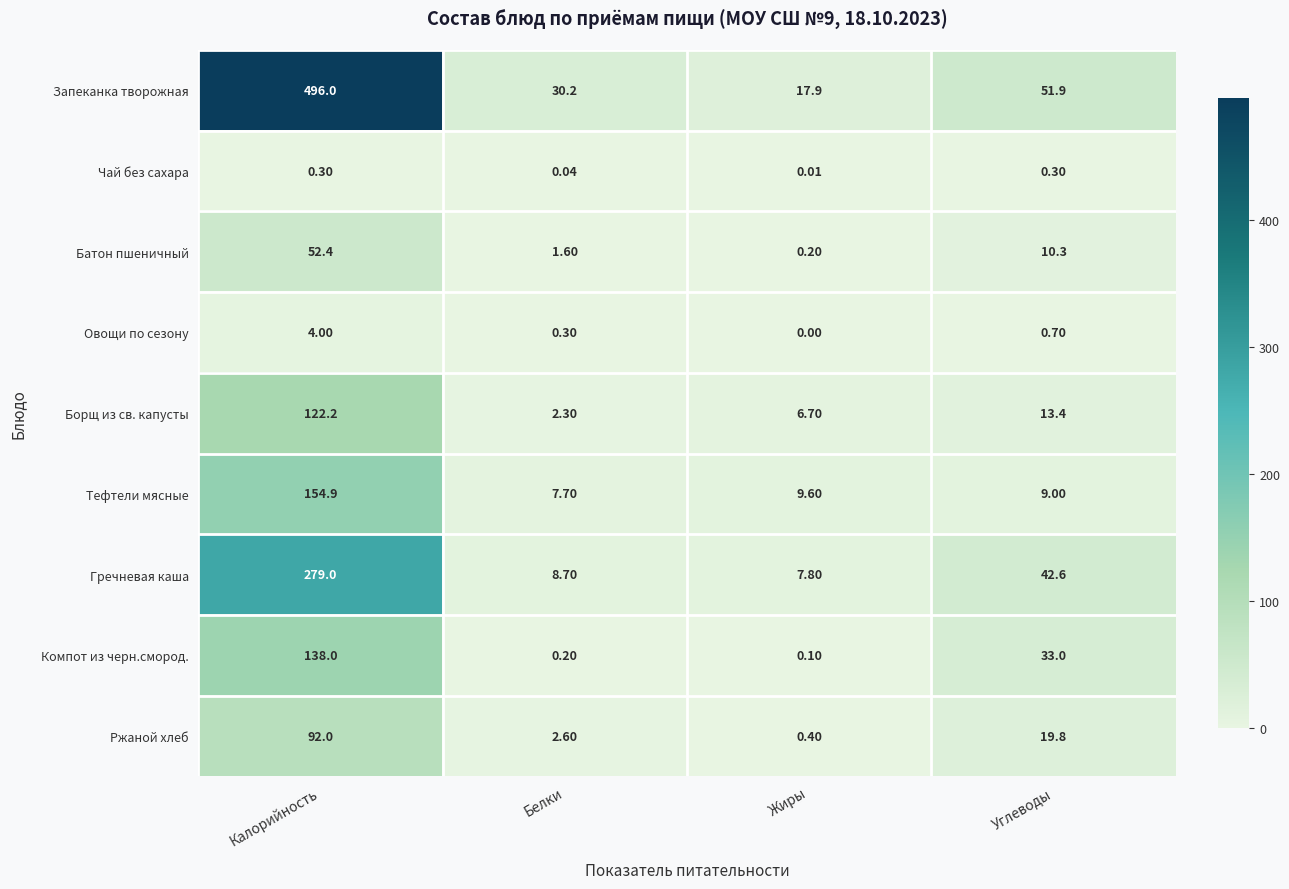

How many categories are shown in the chart?

4